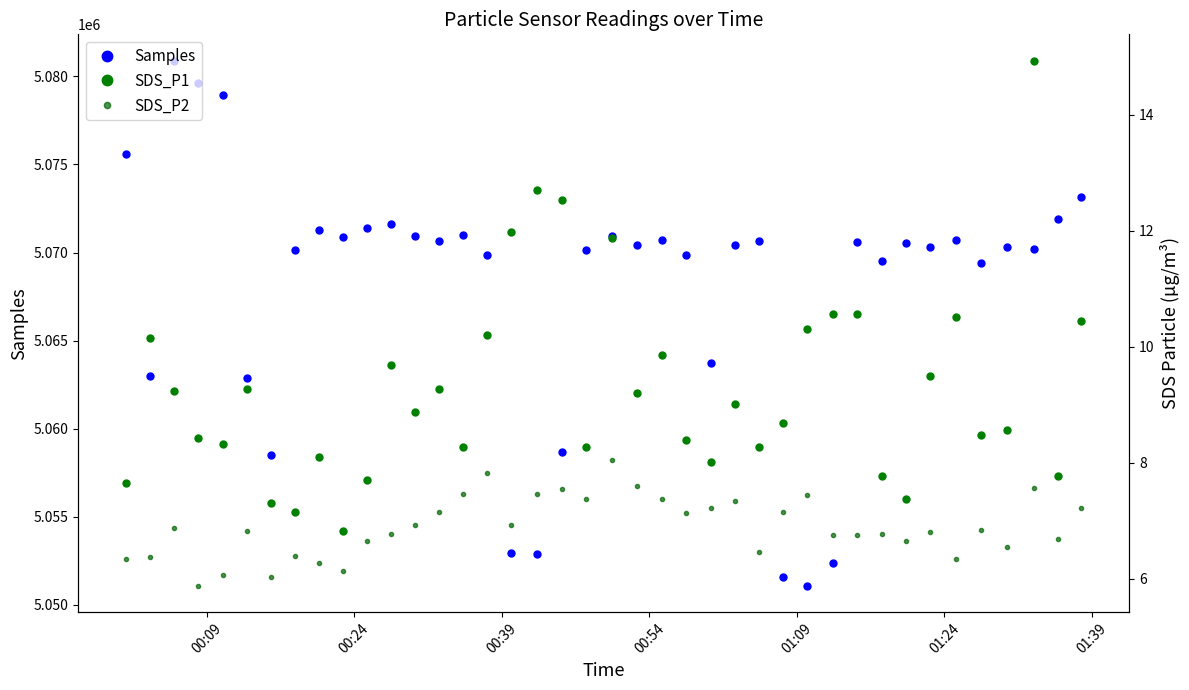

What is the difference between the second highest and second lowest values in the SDS_P2 series?

1.8